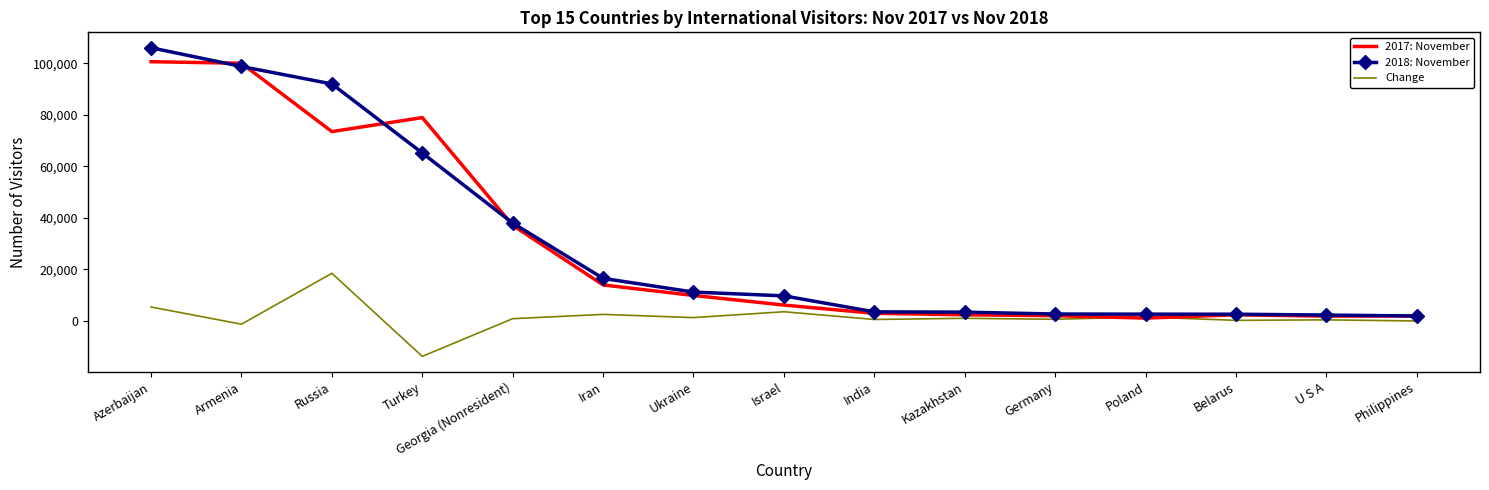

At Armenia, list the series in order from largest to smallest.

2017: November, 2018: November, Change